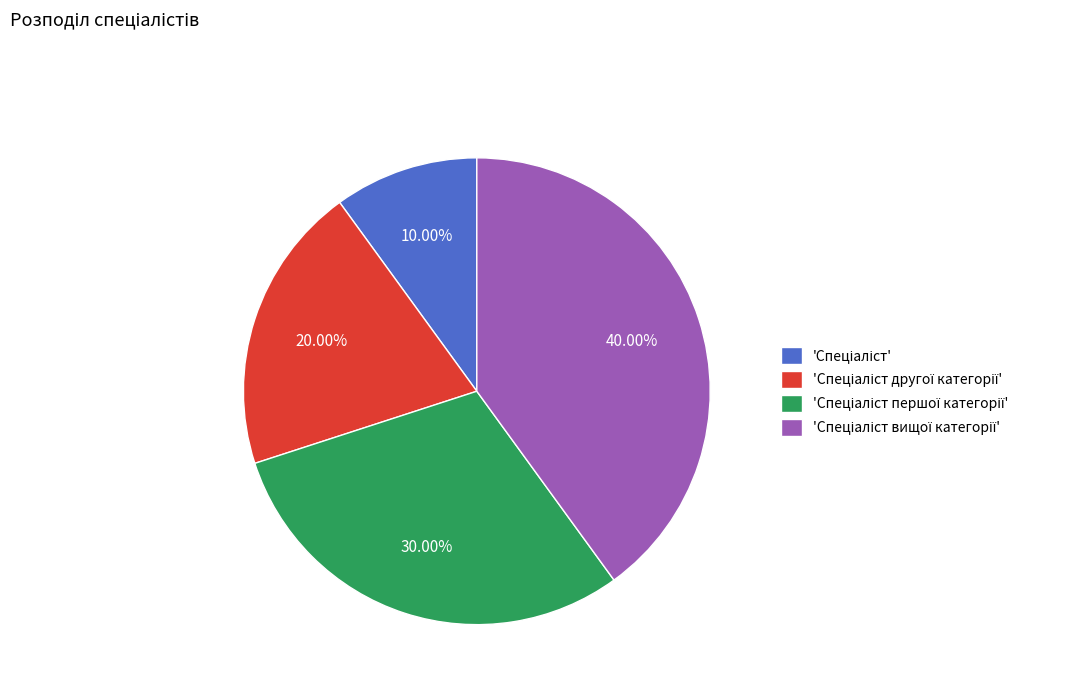

Does any single category account for the majority?

No